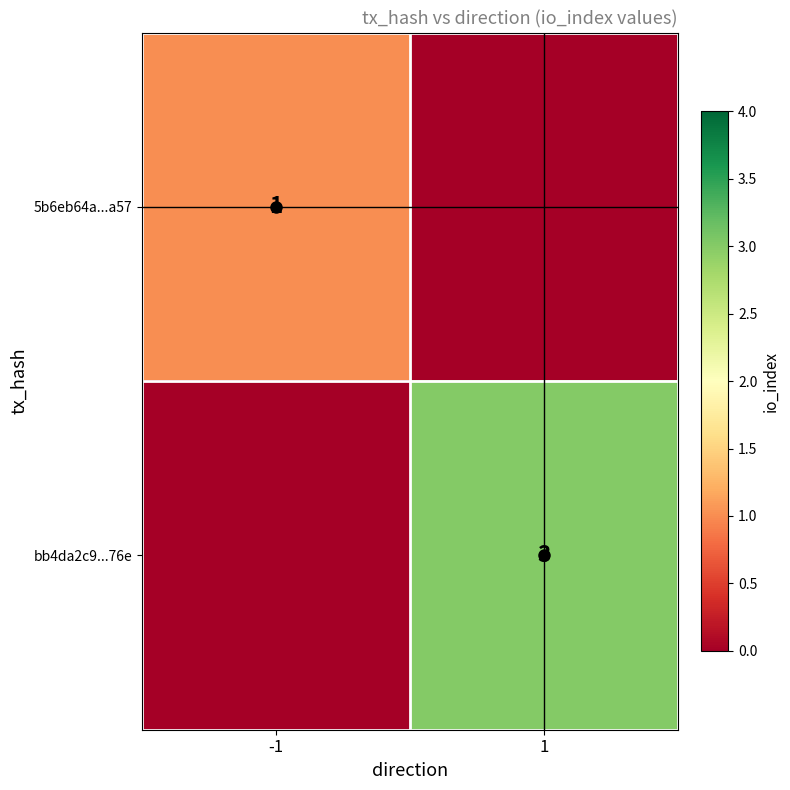

Is it true that 5b6eb64a...a57 equals 0 at -1?

False